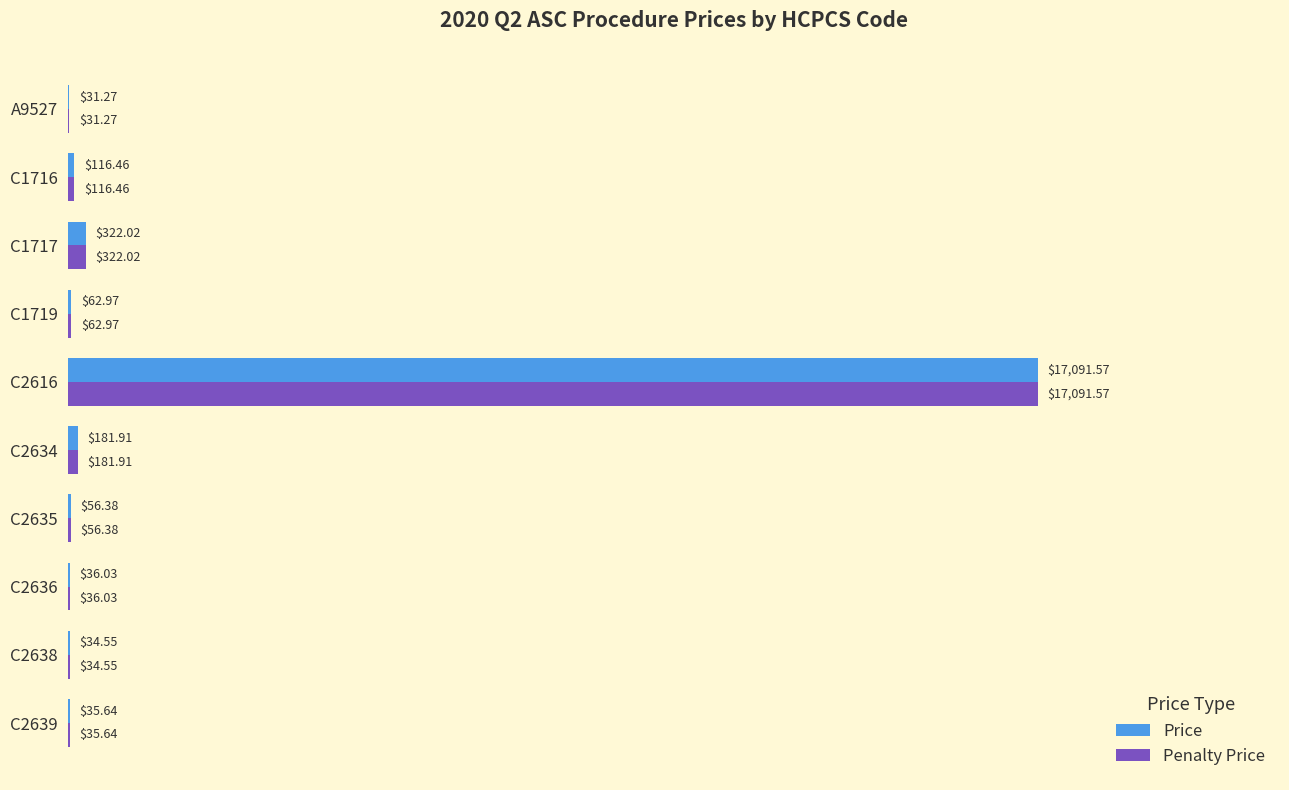

At which category is the sum across all series the highest?

C2616